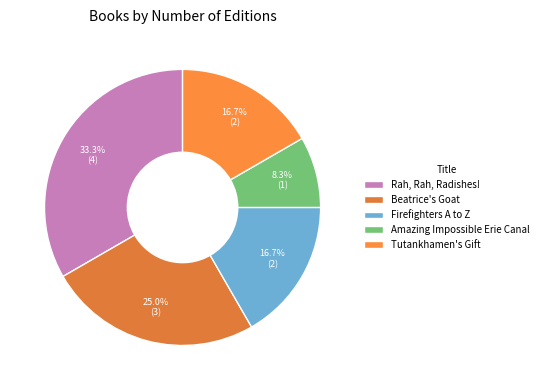

What percentage is the Beatrice's Goat slice, to the nearest percent?

25%